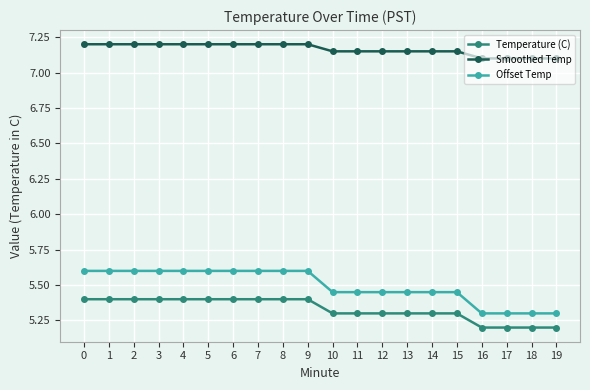

What is the lowest value of the Smoothed Temp series?

7.1